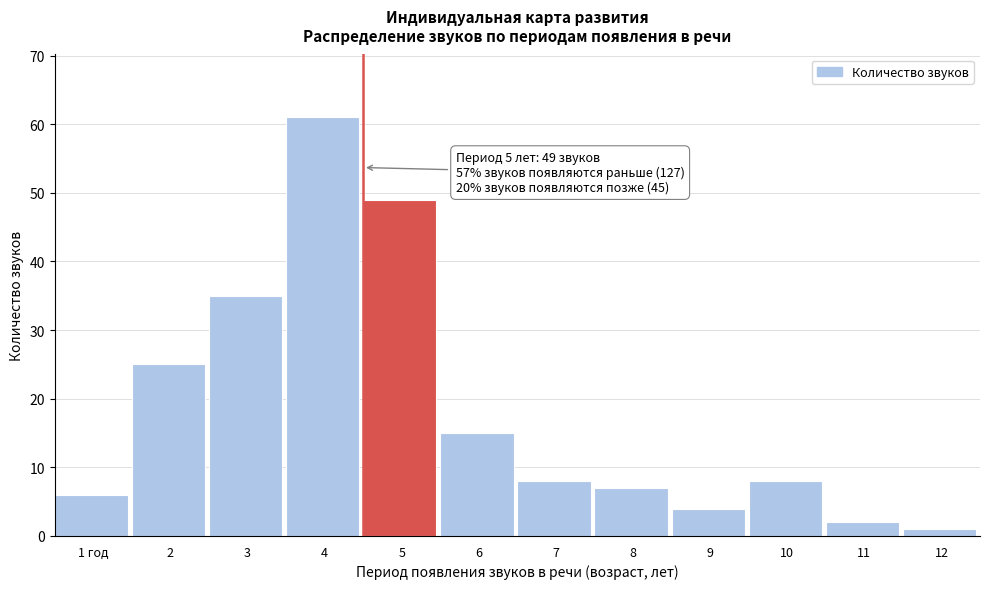

Reading left to right, what are all the values shown in this chart?

1 год=6	2=25	3=35	4=61	5=49	6=15	7=8	8=7	9=4	10=8	11=2	12=1